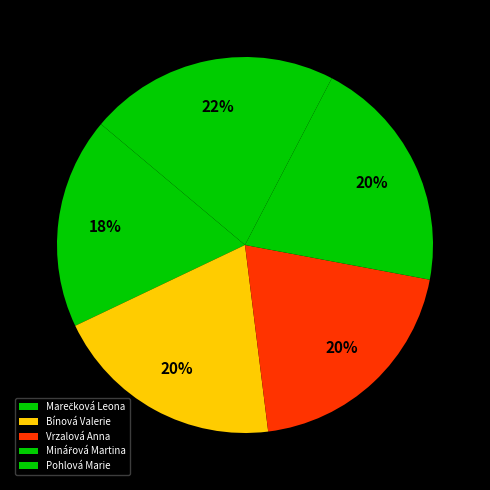

Rank the categories by value from lowest to highest.

Marečková Leona, Bínová Valerie, Vrzalová Anna, Minářová Martina, Pohlová Marie